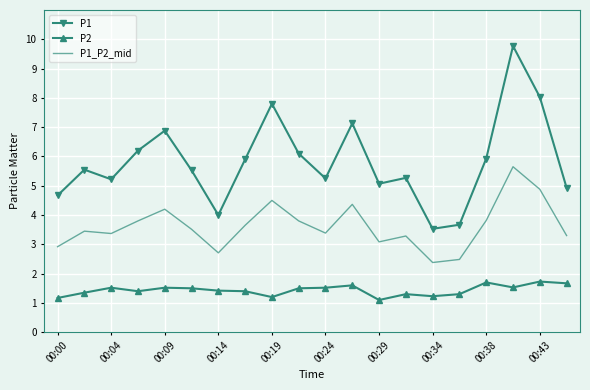

What is the minimum value for P1_P2_mid?

2.4